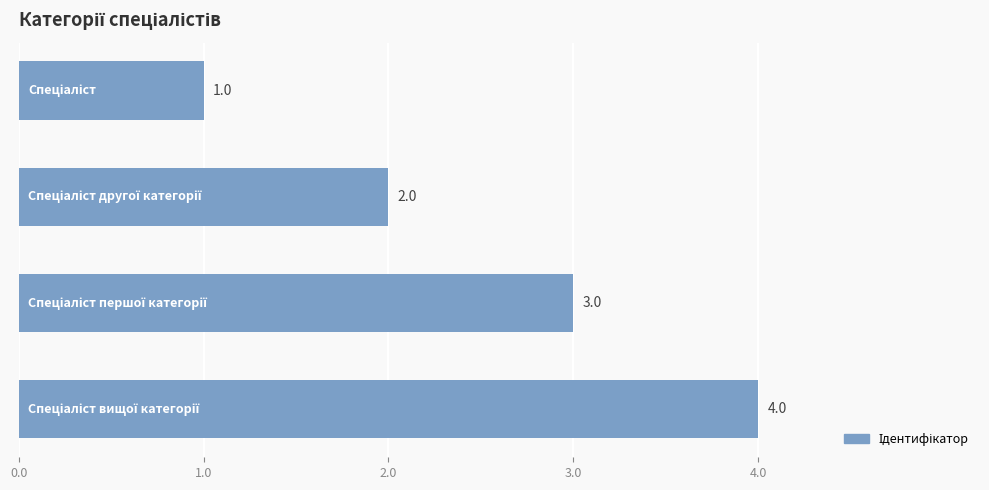

What is the sum of all values?

10